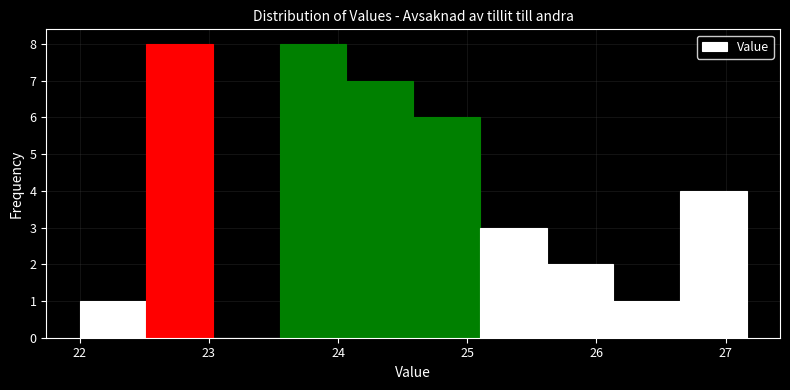

Reading left to right, list every bar in this chart as the range it spans on the x-axis followed by its height. Neither the bar edges nor the heights are printed on the chart, so give them approximately, as read against the axes.

22.0 to 22.5: 1
22.5 to 23.0: 8
23.0 to 23.5: 0
23.5 to 24.1: 8
24.1 to 24.6: 7
24.6 to 25.1: 6
25.1 to 25.6: 3
25.6 to 26.1: 2
26.1 to 26.6: 1
26.6 to 27.2: 4